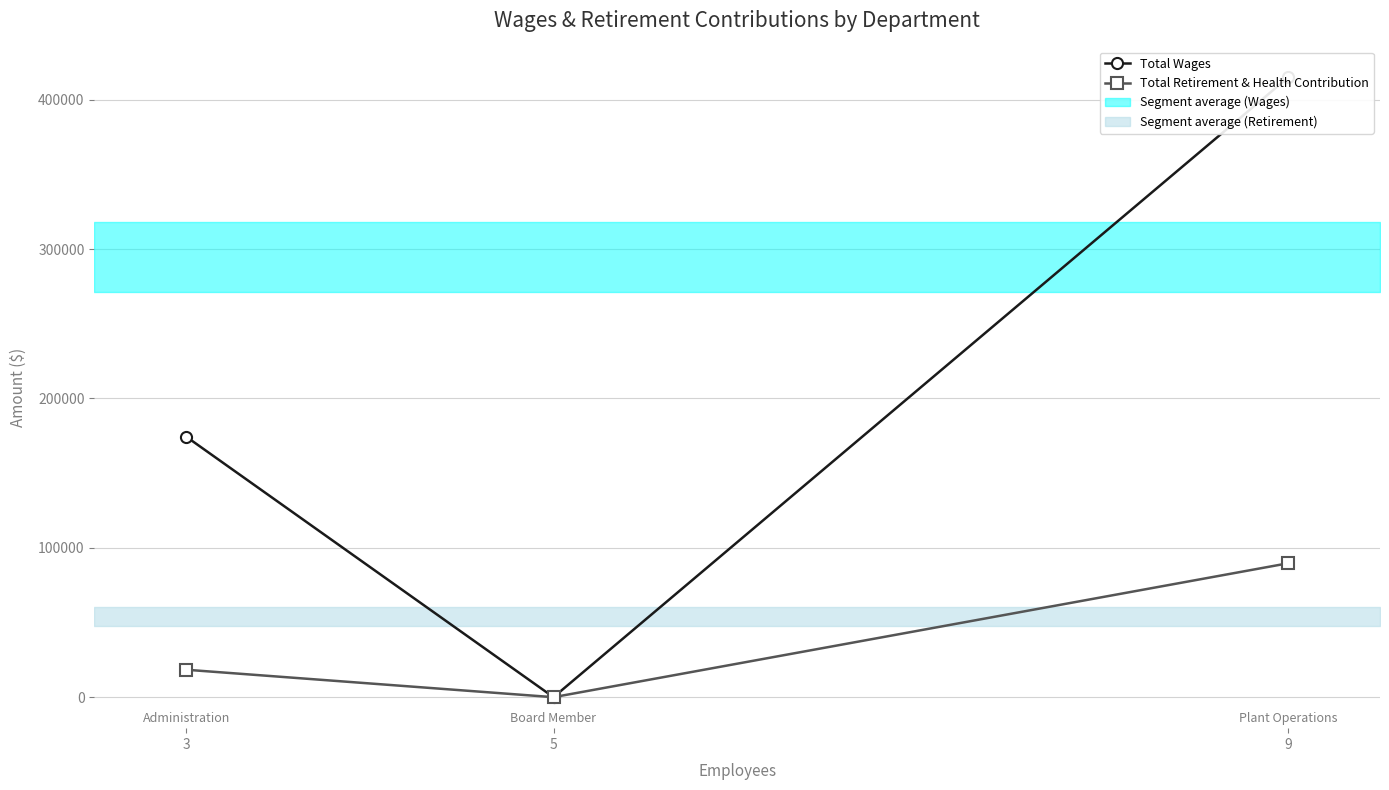

Count the Total Retirement & Health Contribution values in the range 0 to 89657.

3